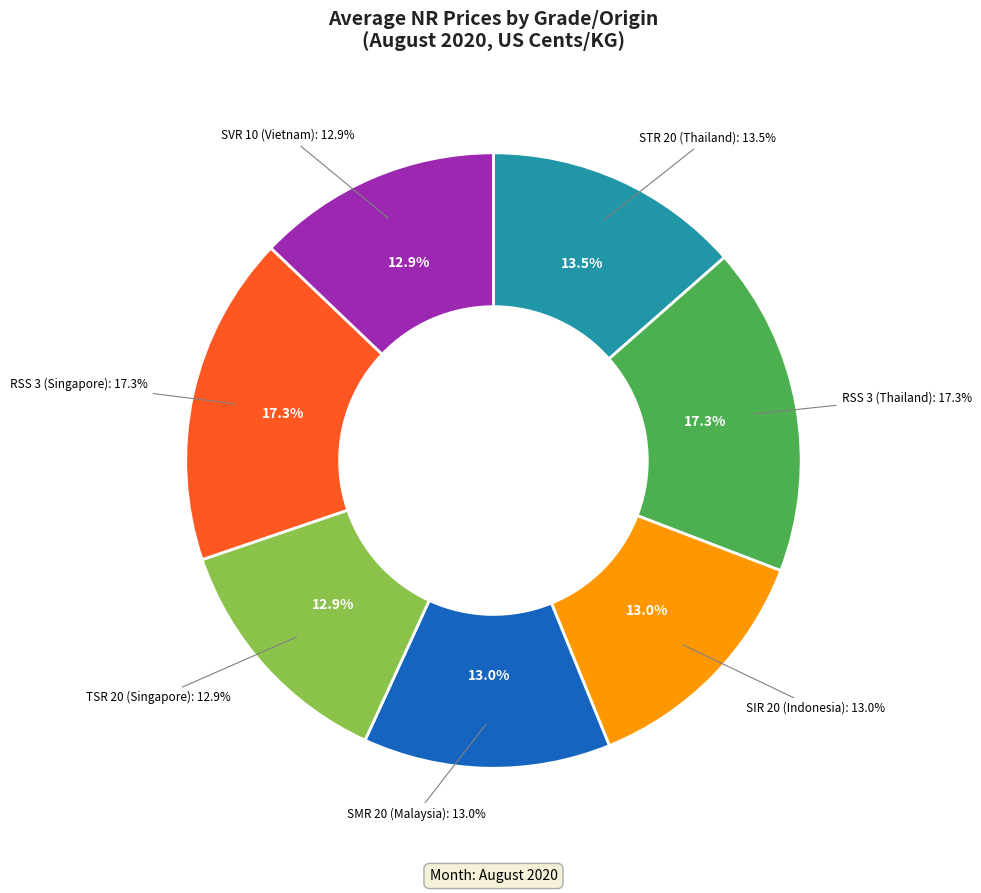

Rank the categories by value from highest to lowest.

RSS 3 (Singapore), RSS 3 (Thailand), STR 20 (Thailand), SIR 20 (Indonesia), SMR 20 (Malaysia), TSR 20 (Singapore), SVR 10 (Vietnam)